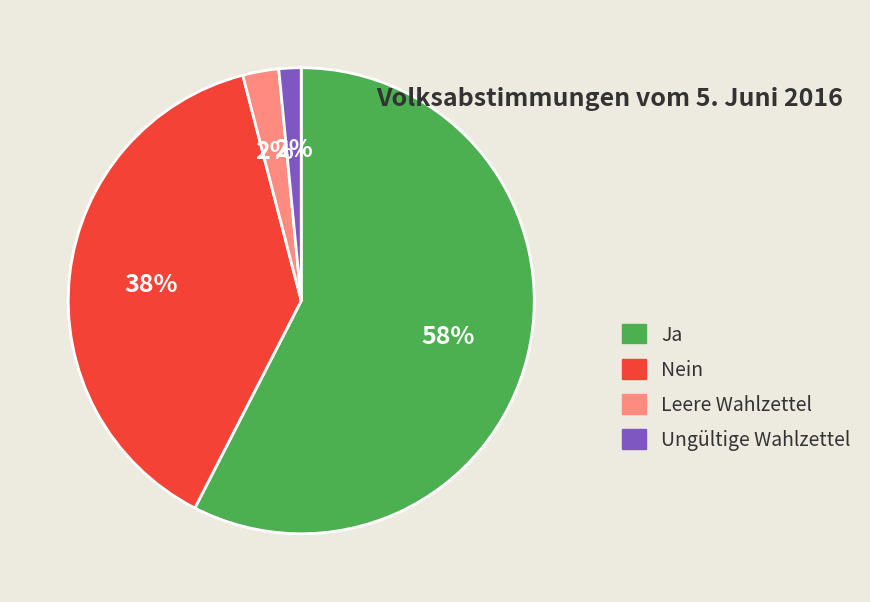

Between Nein and Ja, which is larger?

Ja